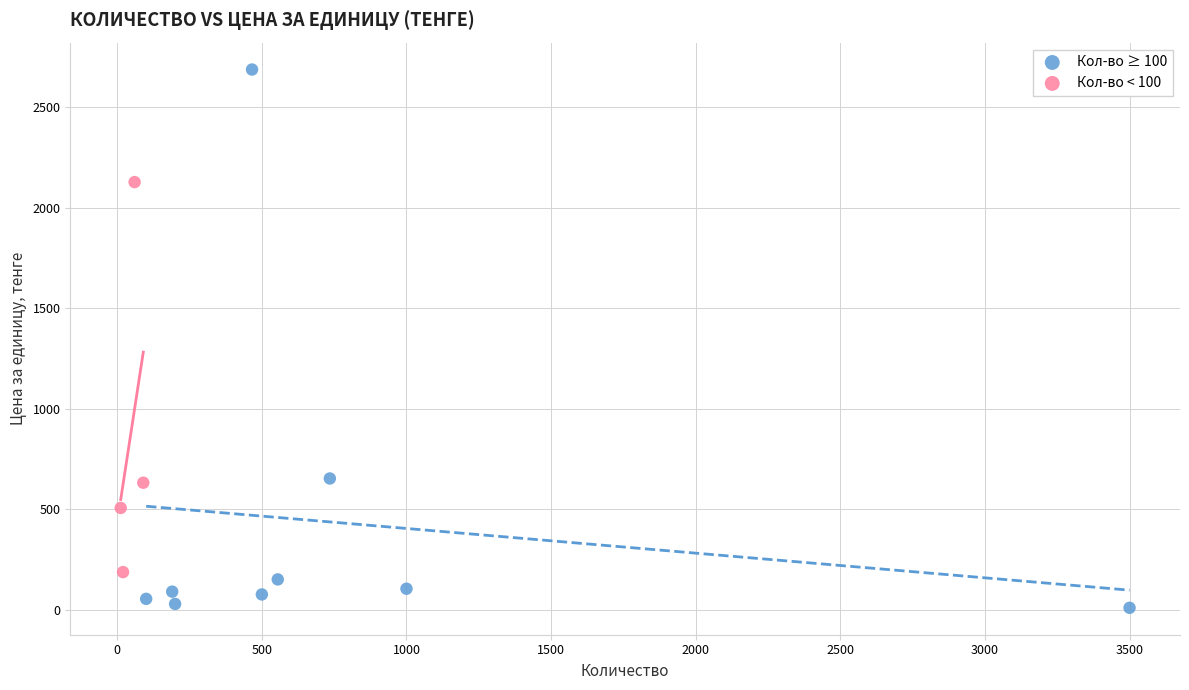

Which series has the largest Y range (max minus min)?

Кол-во ≥ 100